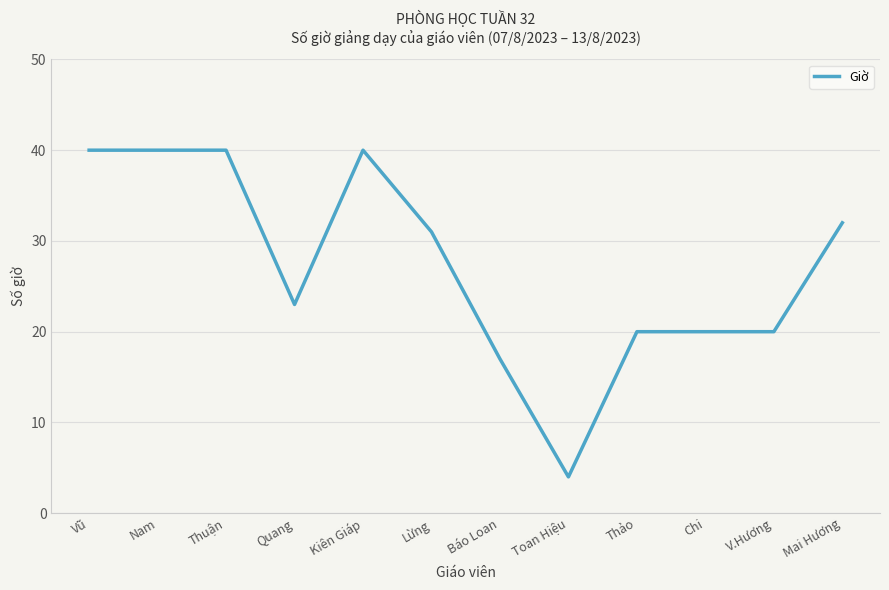

What position from the left is Vũ?

1